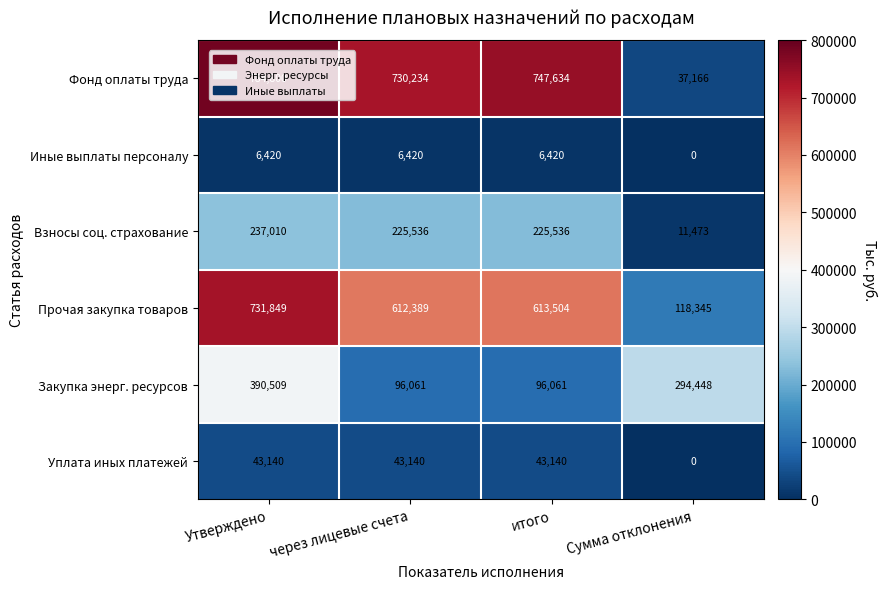

The value of Иные выплаты персоналу at Утверждено is 8796. True or false?

False